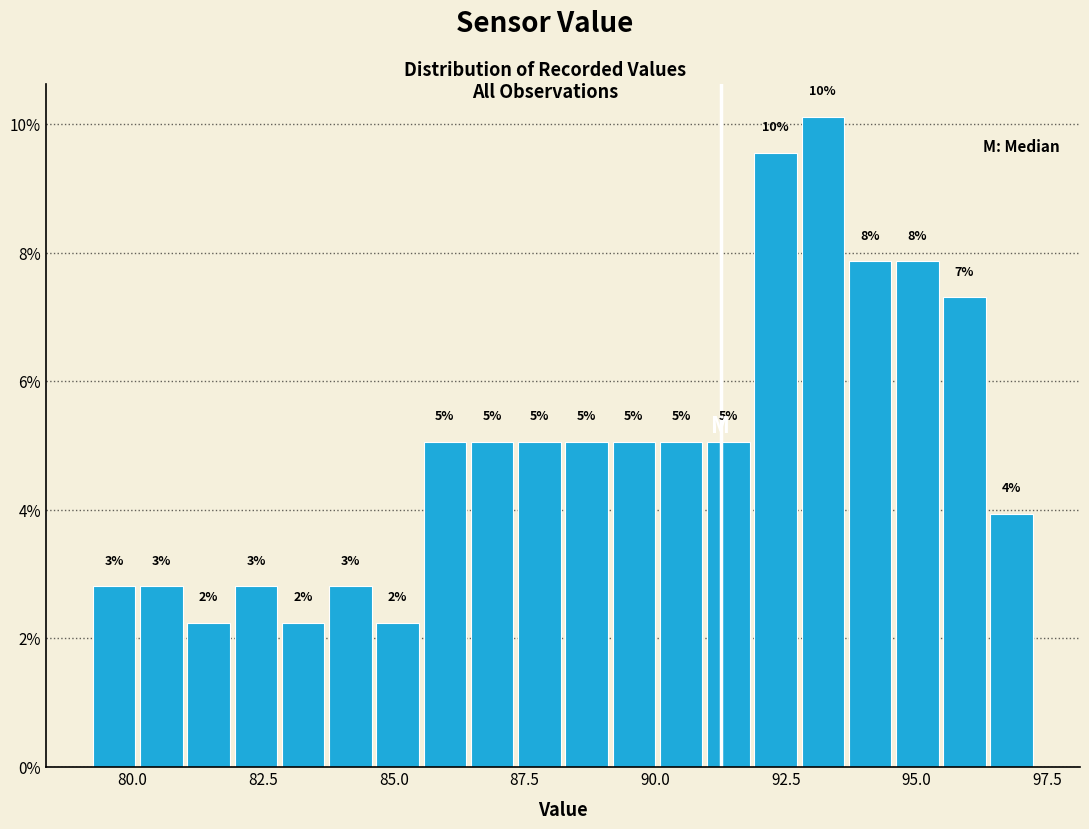

Read against the x-axis, roughly where is the centre of the tallest bar?

93.0